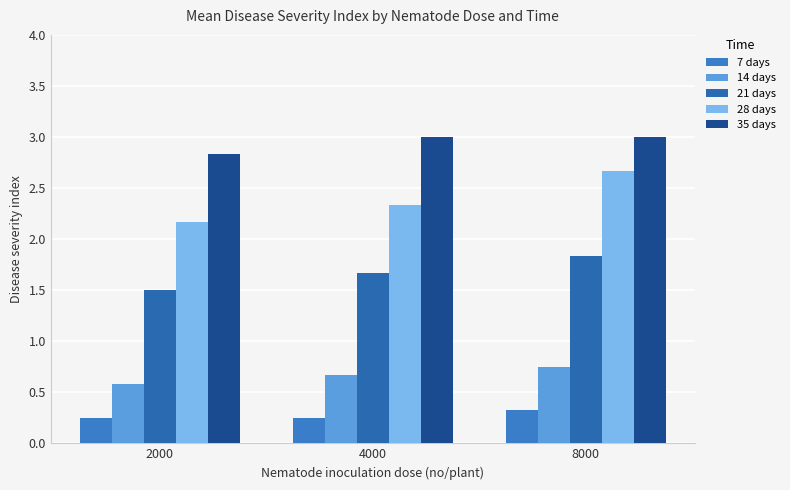

Which series has the widest spread of values?

28 days